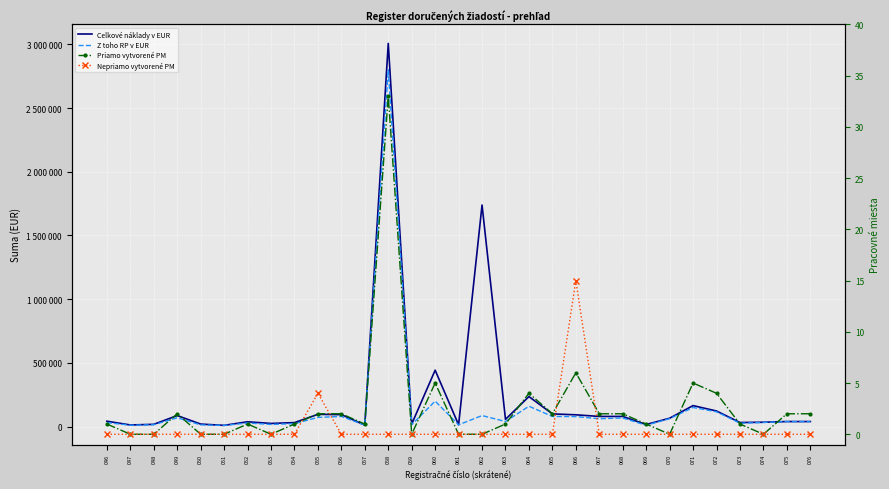

At which label does Z toho RP v EUR reach its minimum?

051